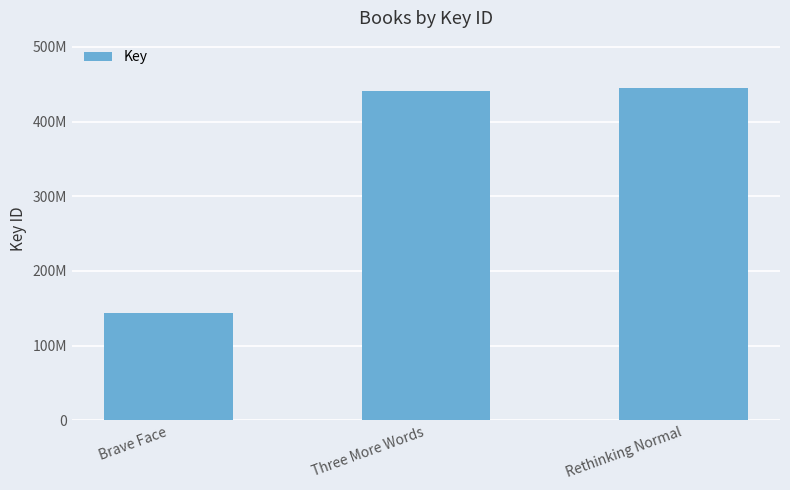

Are the bars horizontal?

No